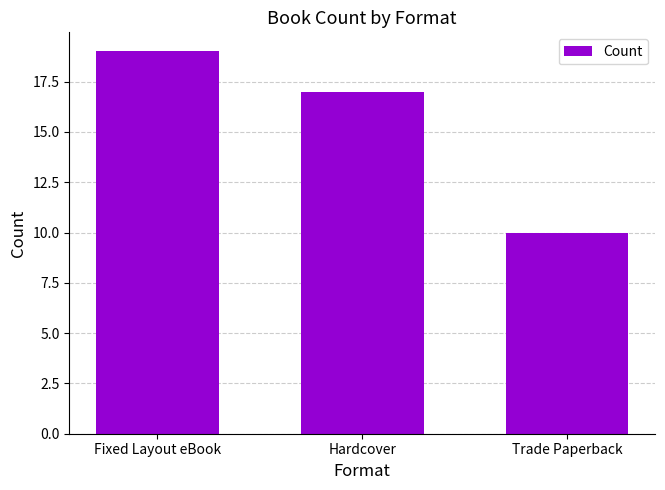

What is the difference between the second highest and minimum values?

7